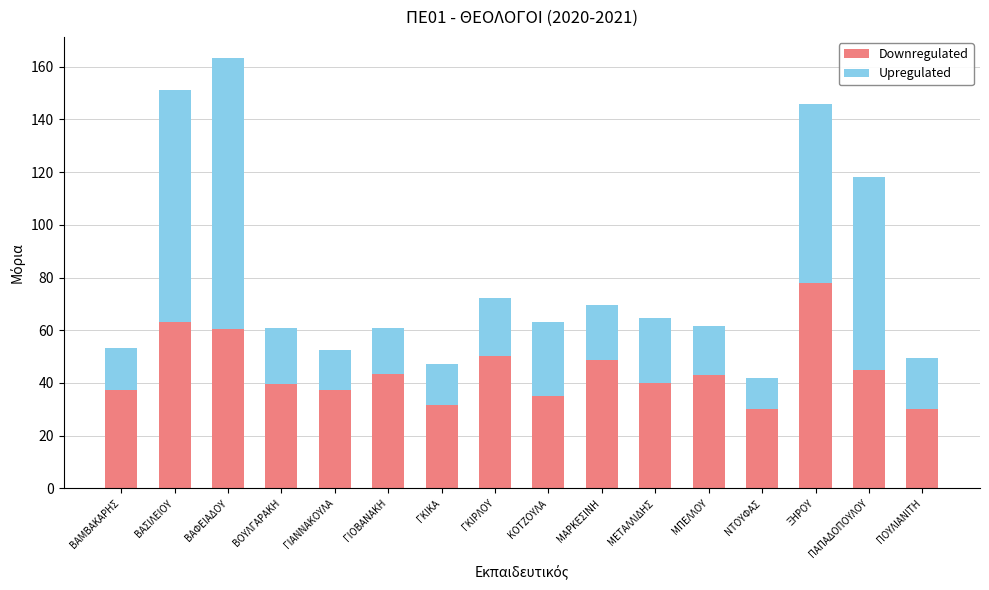

The Downregulated series shows 50.4 at ΓΚΙΡΛΟΥ. True or false?

True